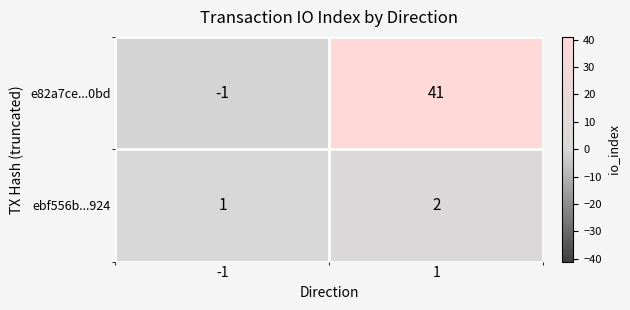

Reading left to right, what are all the values shown in this chart?

e82a7ce...0bd: -1	41
ebf556b...924: 1	2